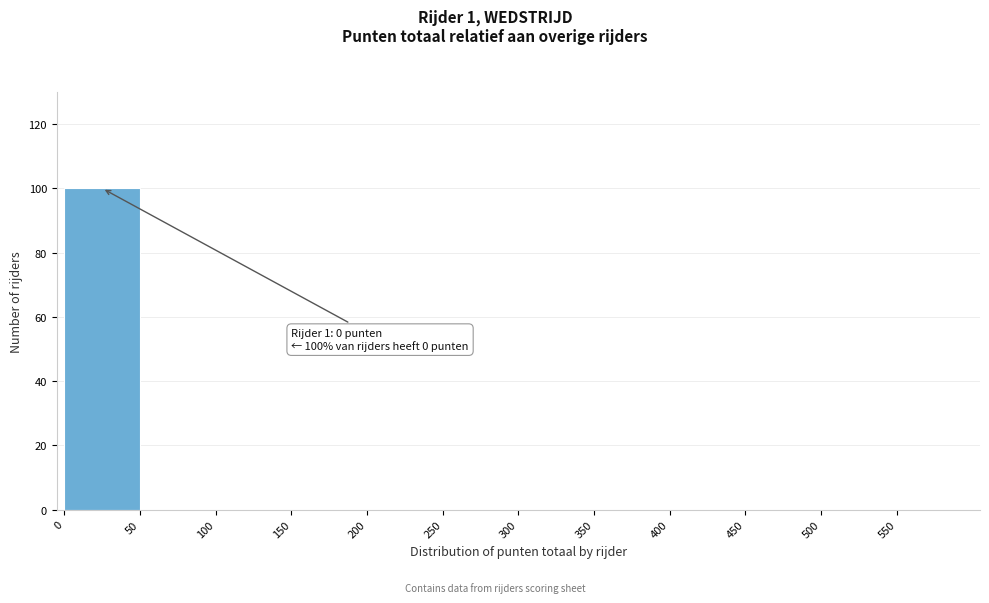

Over which range of the x-axis is the bar tallest?

0 to 50